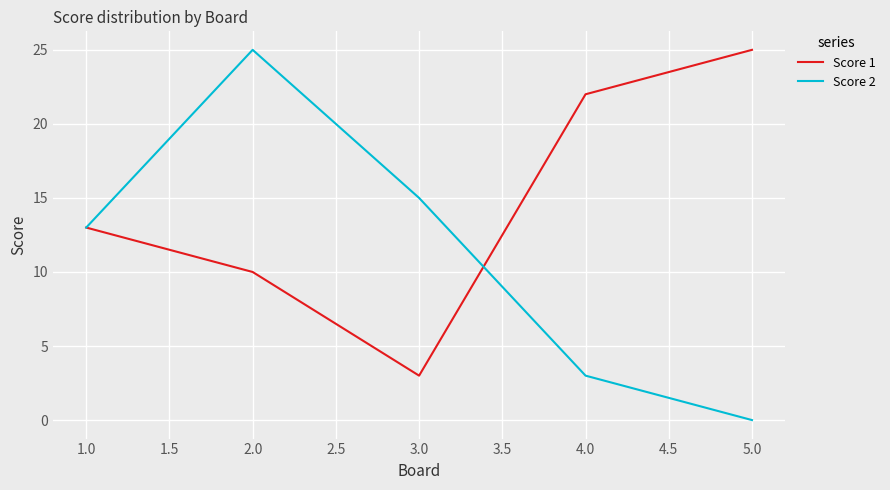

What position from the right is 4.0?

2